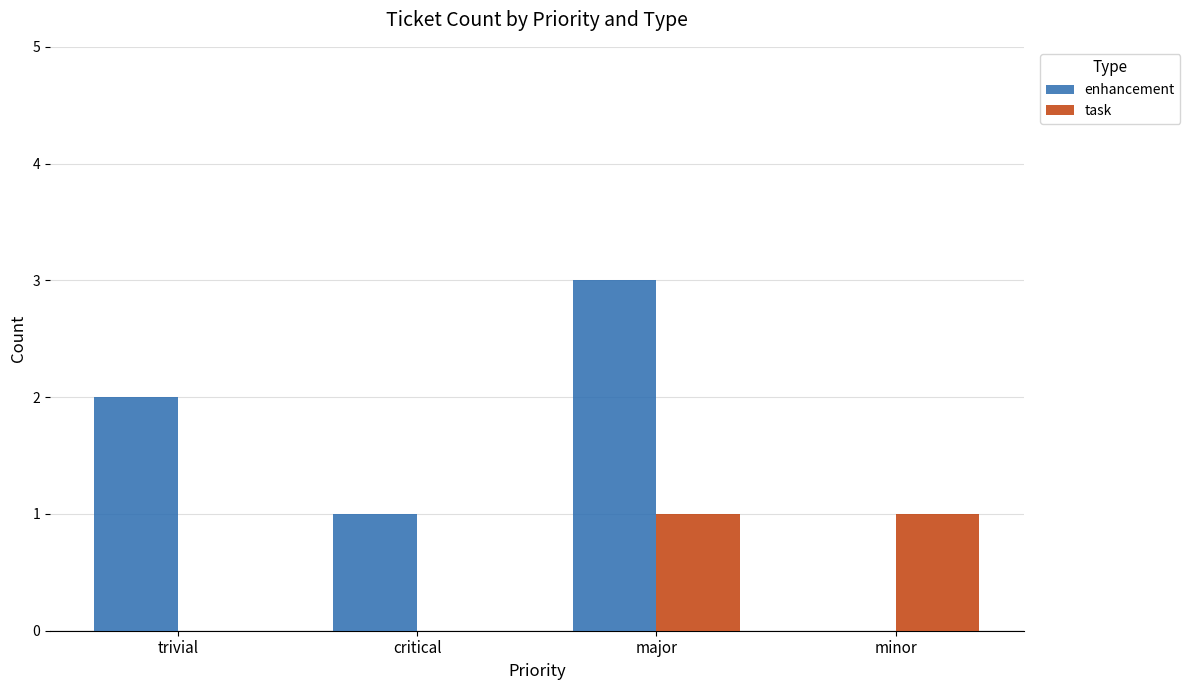

What is the greatest value displayed?

3